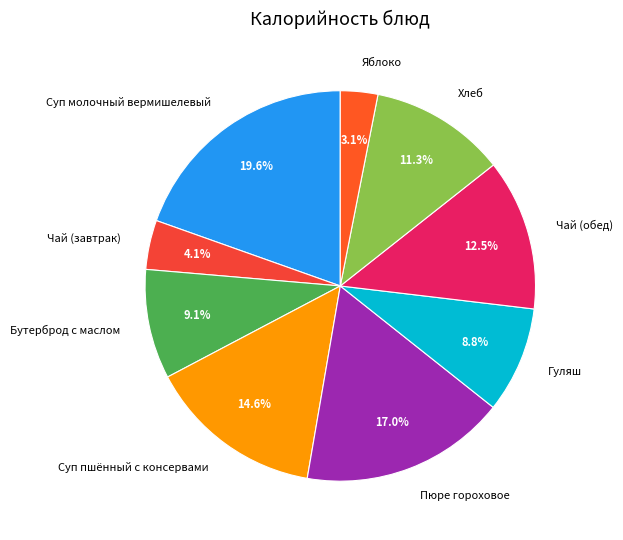

To the nearest percent, what is the average slice percentage?

11%